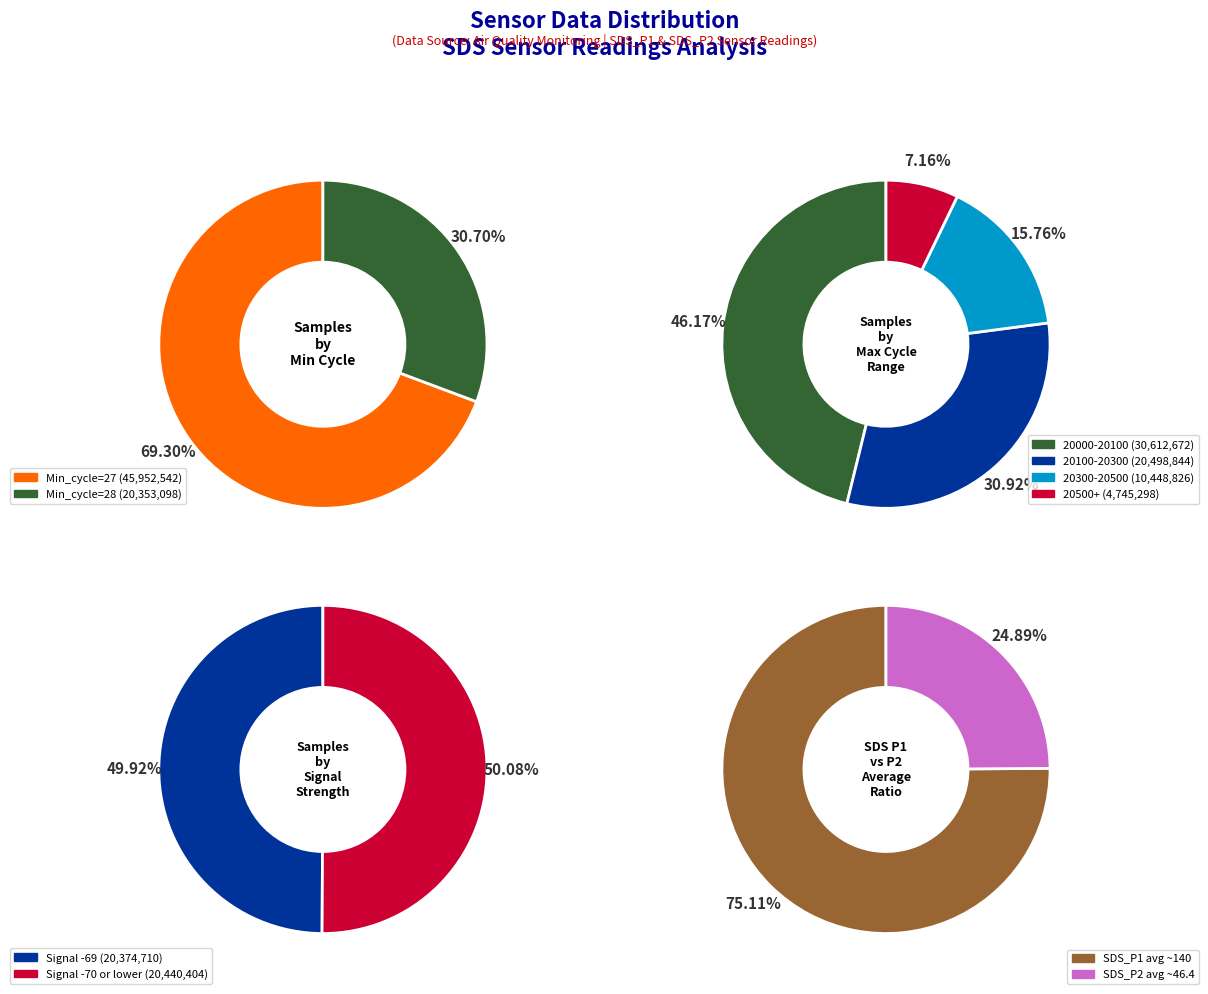

How many slices are in this pie chart?

10